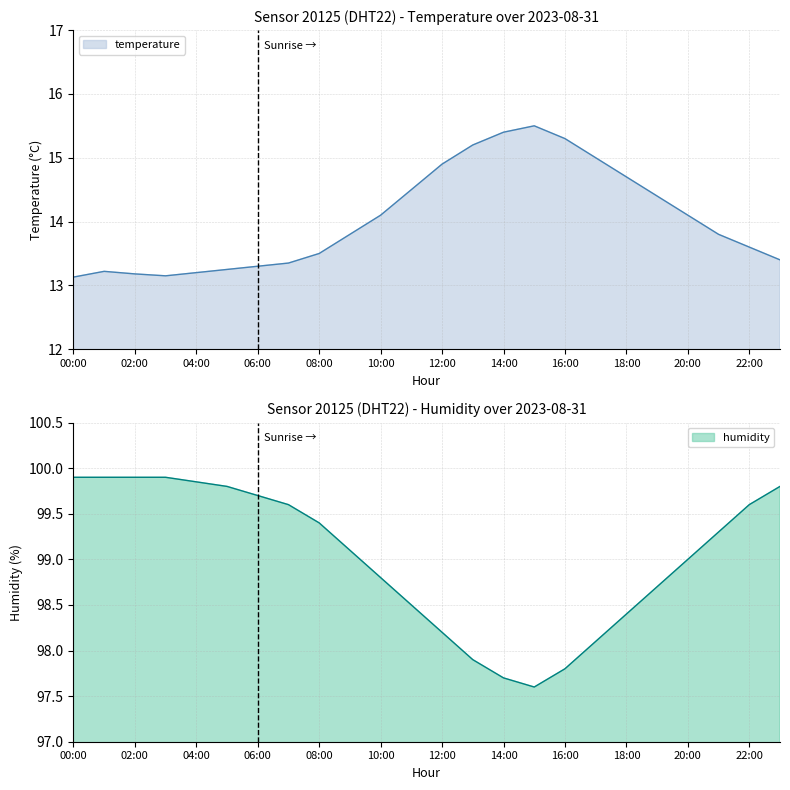

In temperature, how many points are lower than both neighbors (excluding endpoints)?

1